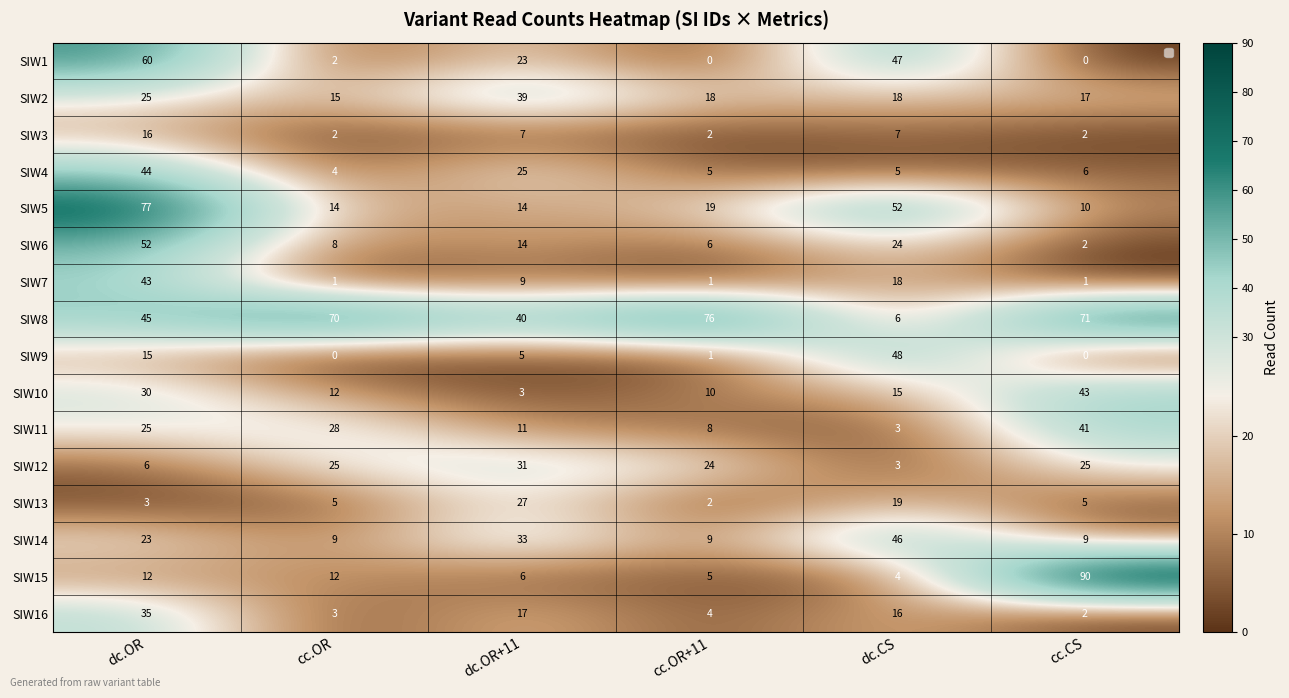

At which label is SIW6 closest to 27?

dc.CS